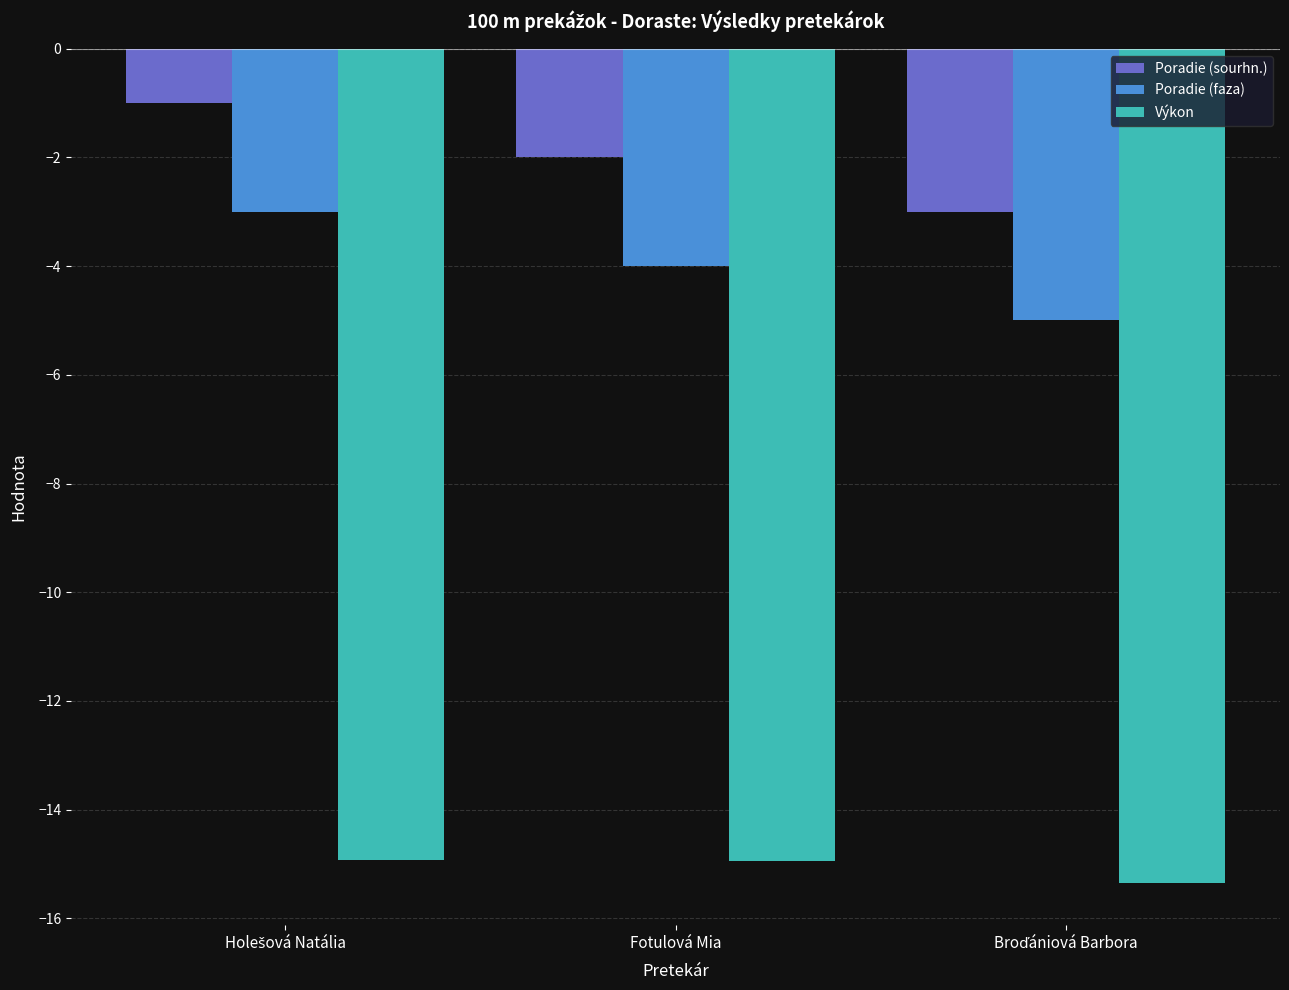

What is the sum of all Poradie (faza) values?

-12.0